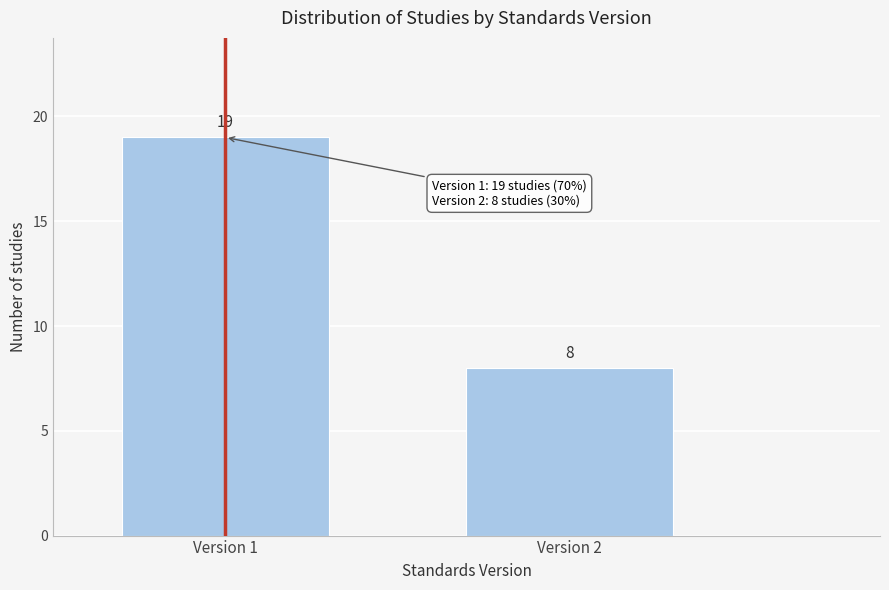

Reading left to right, extract all data points from this chart.

Version 1=19	Version 2=8